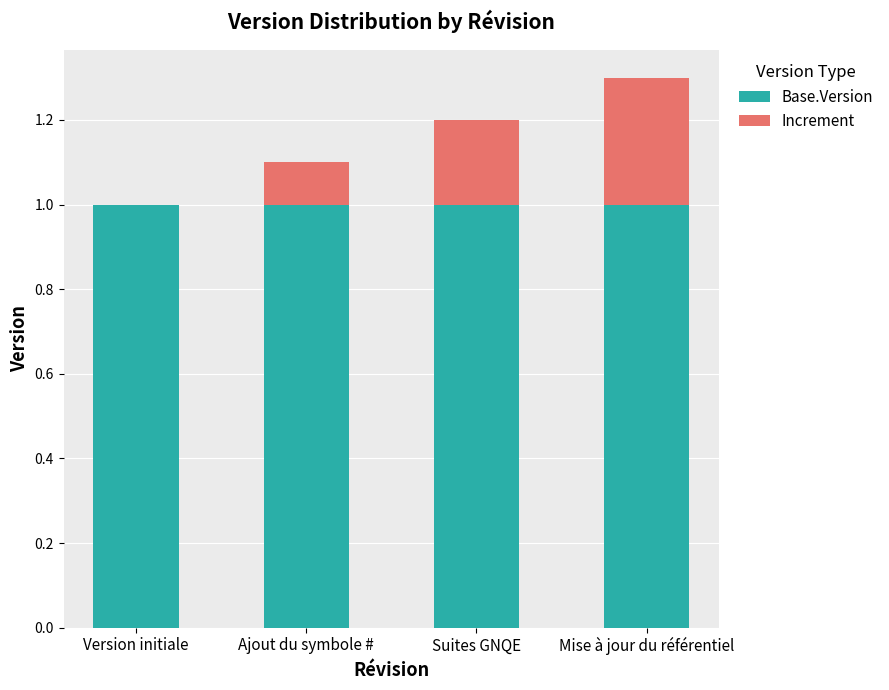

Reading right to left, list the values for the Base.Version series.

Mise à jour du référentiel=1.0	Suites GNQE=1.0	Ajout du symbole #=1.0	Version initiale=1.0